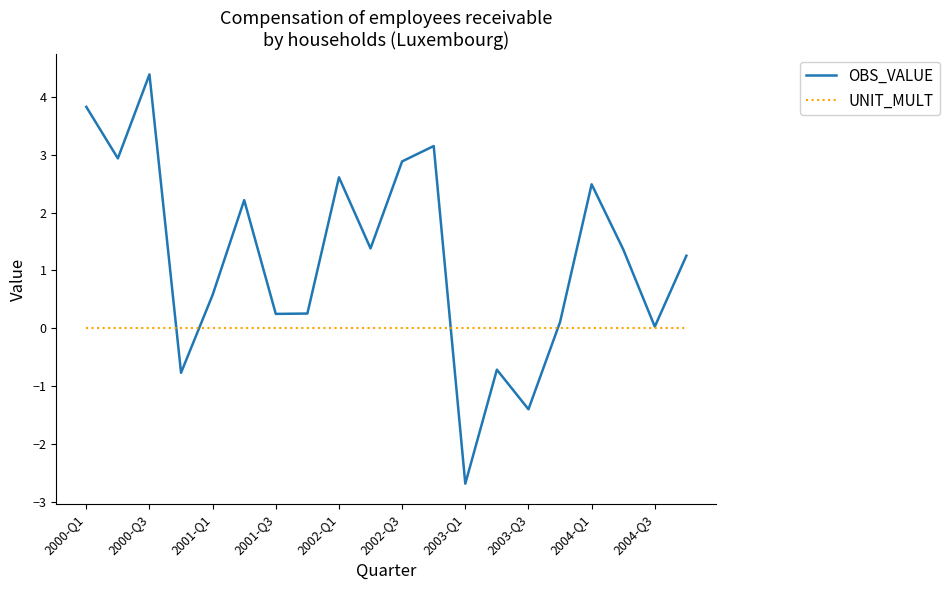

Which series has the largest total across all categories?

OBS_VALUE